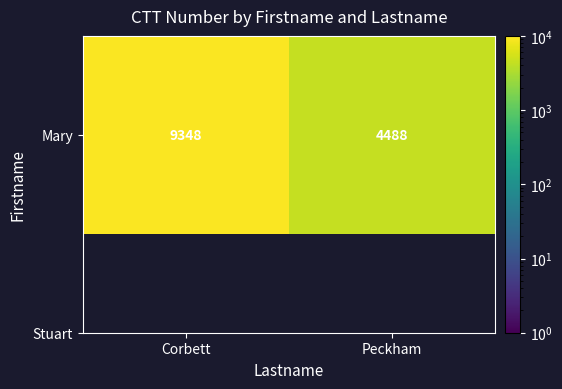

What is the maximum value shown in the chart?

9348